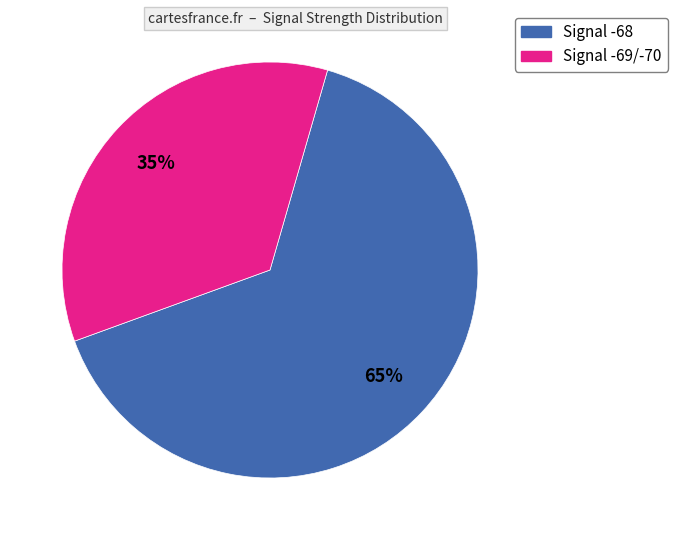

How many segments does this pie chart have?

2